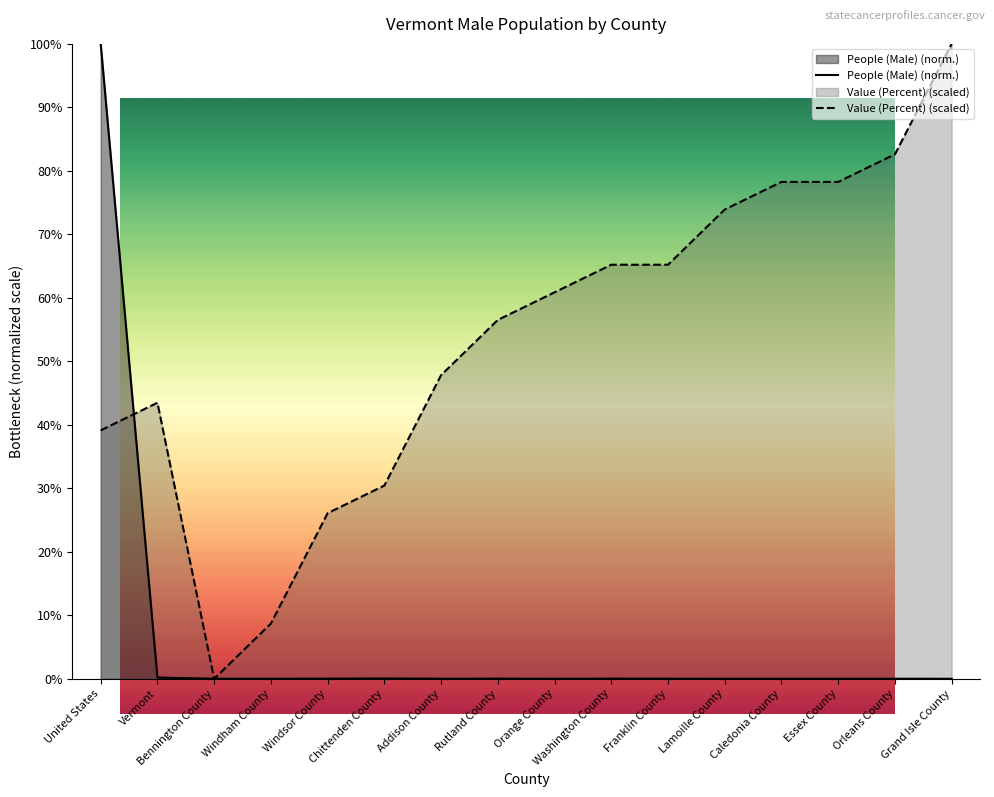

Rank the series by their maximum value, from lowest to highest.

People (Male), Value (Percent)